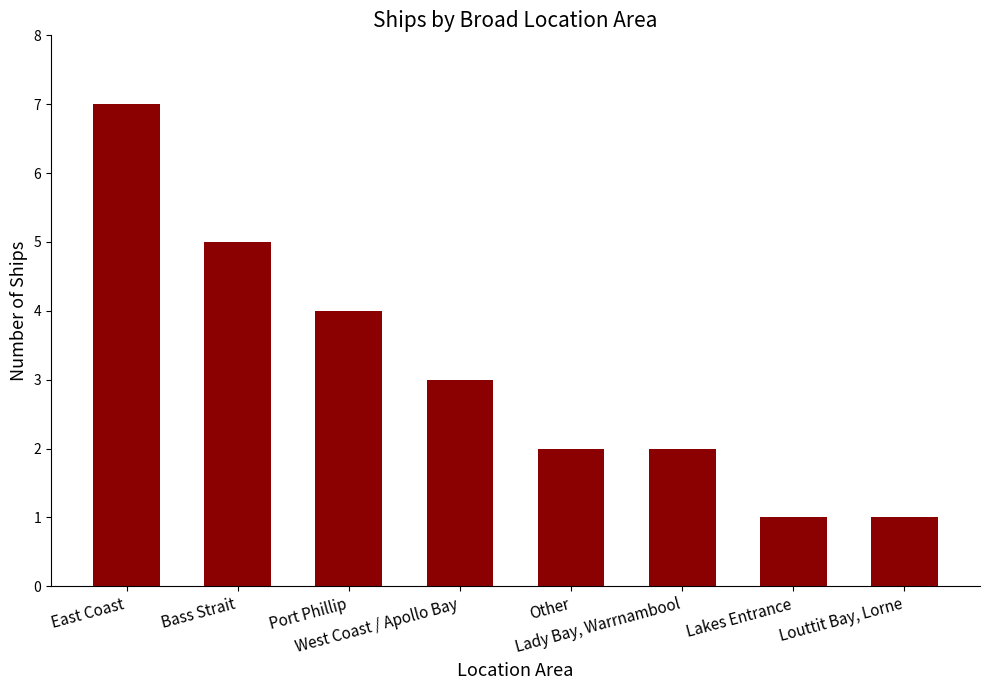

How many distinct data groups are displayed?

1